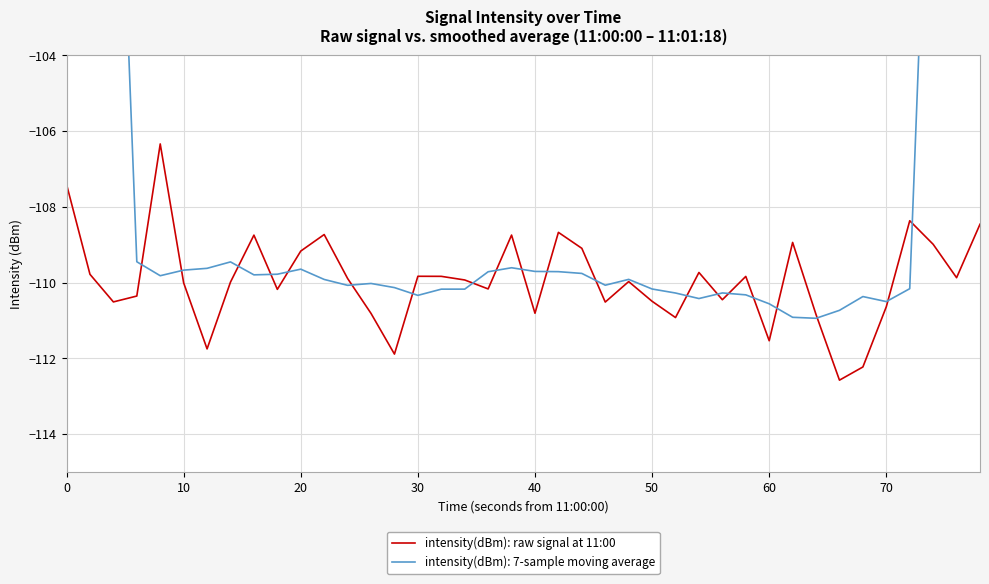

Reading left to right, extract all data points from this chart.

-107.4	-109.8	-110.5	-110.4	-106.3	-110.0	-111.7	-110.0	-108.7	-110.2	-109.2	-108.7	-109.9	-110.8	-111.9	-109.8	-109.8	-109.9	-110.2	-108.7	-110.8	-108.7	-109.1	-110.5	-110.0	-110.5	-110.9	-109.7	-110.4	-109.8	-111.5	-108.9	-110.8	-112.6	-112.2	-110.6	-108.4	-109.0	-109.9	-108.5